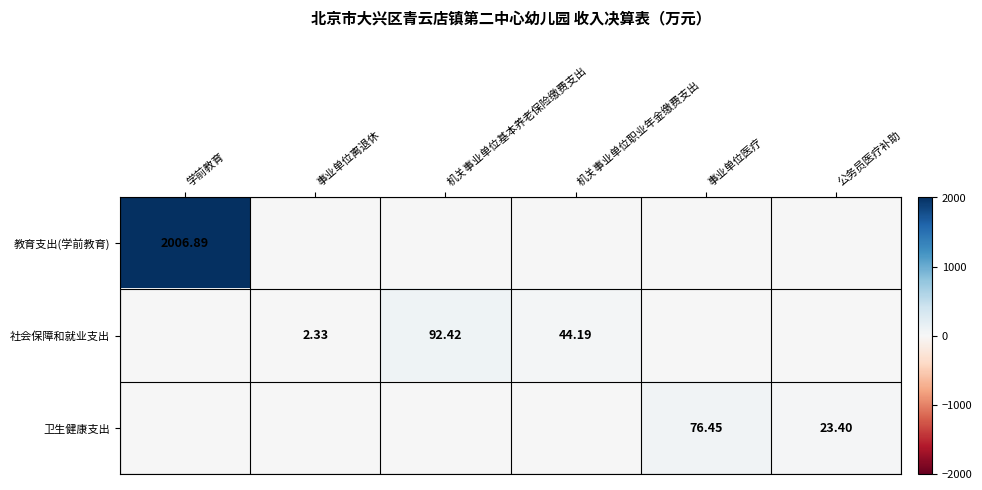

Which series has the largest range (max minus min)?

教育支出(学前教育)